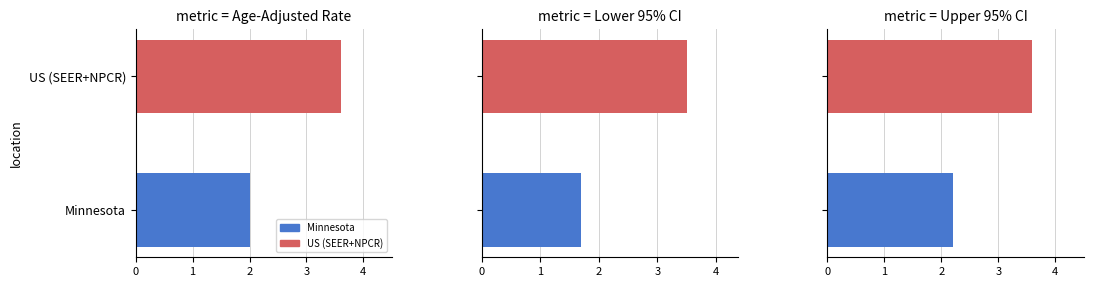

List the series in order of their overall mean, highest first.

Upper 95% CI, Age-Adjusted Incidence Rate, Lower 95% CI